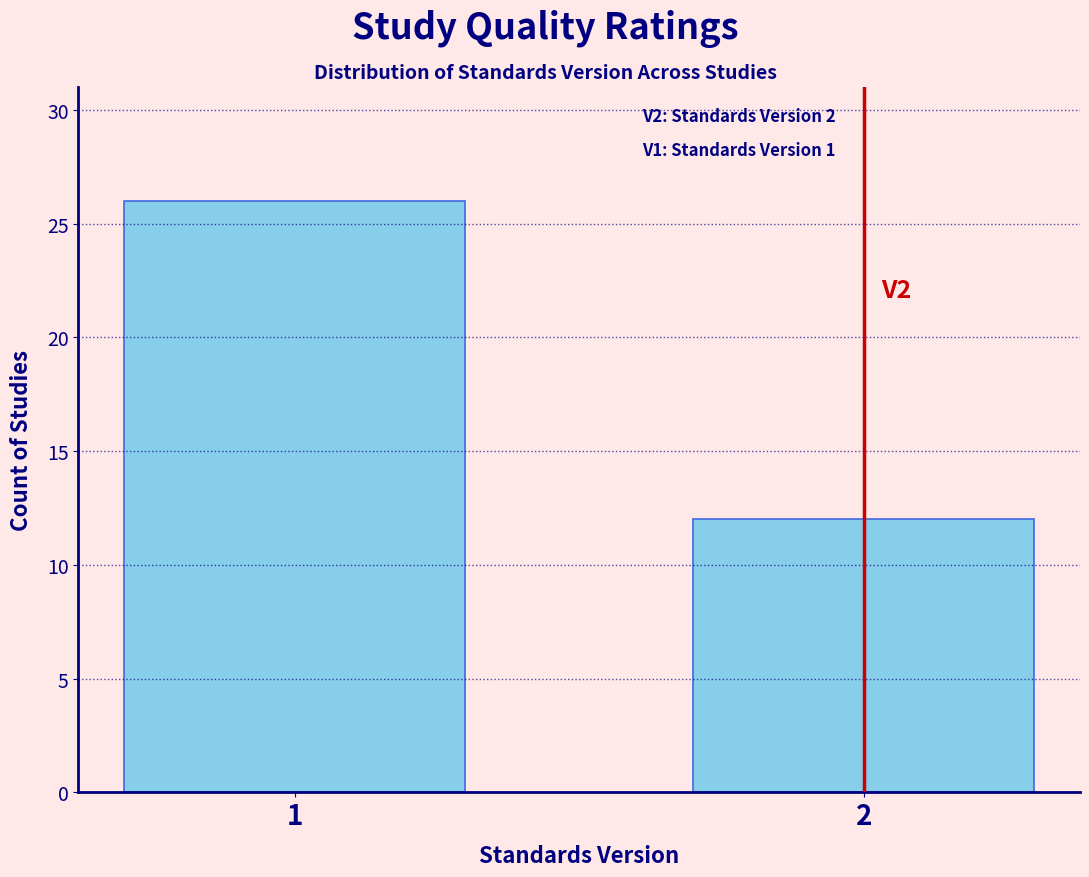

Reading right to left, what are all the values shown in this chart?

2=12	1=26